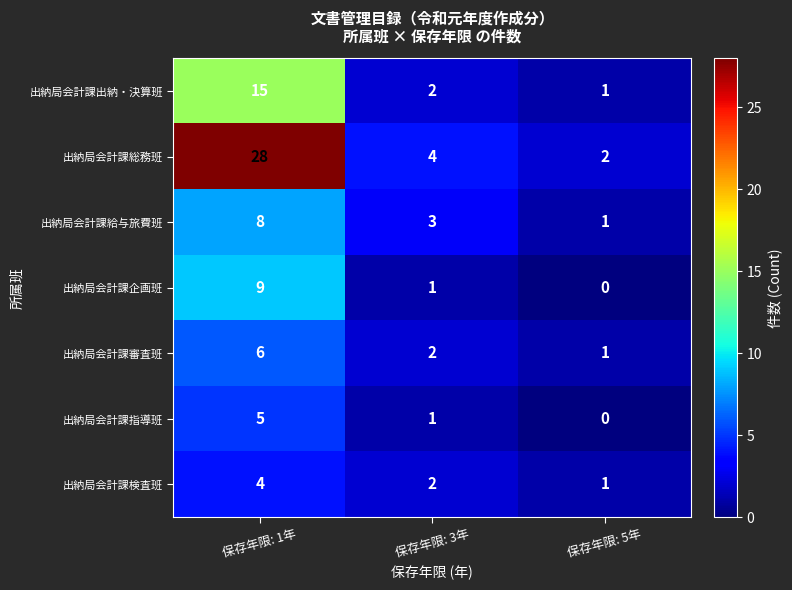

What is the average value of the 出納局会計課企画班 series?

3